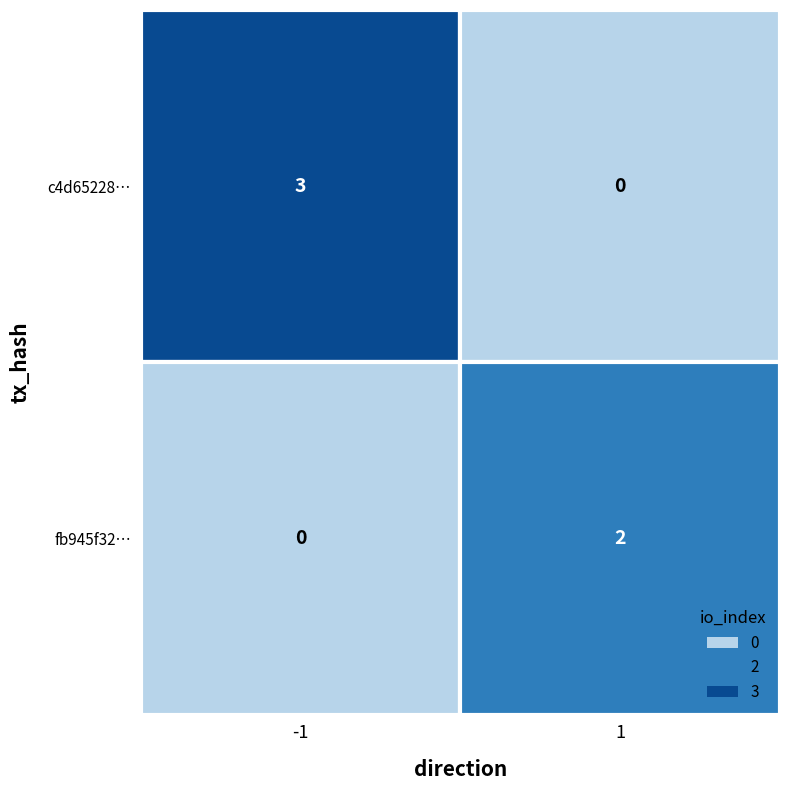

At how many categories does at least one series exceed 2?

1